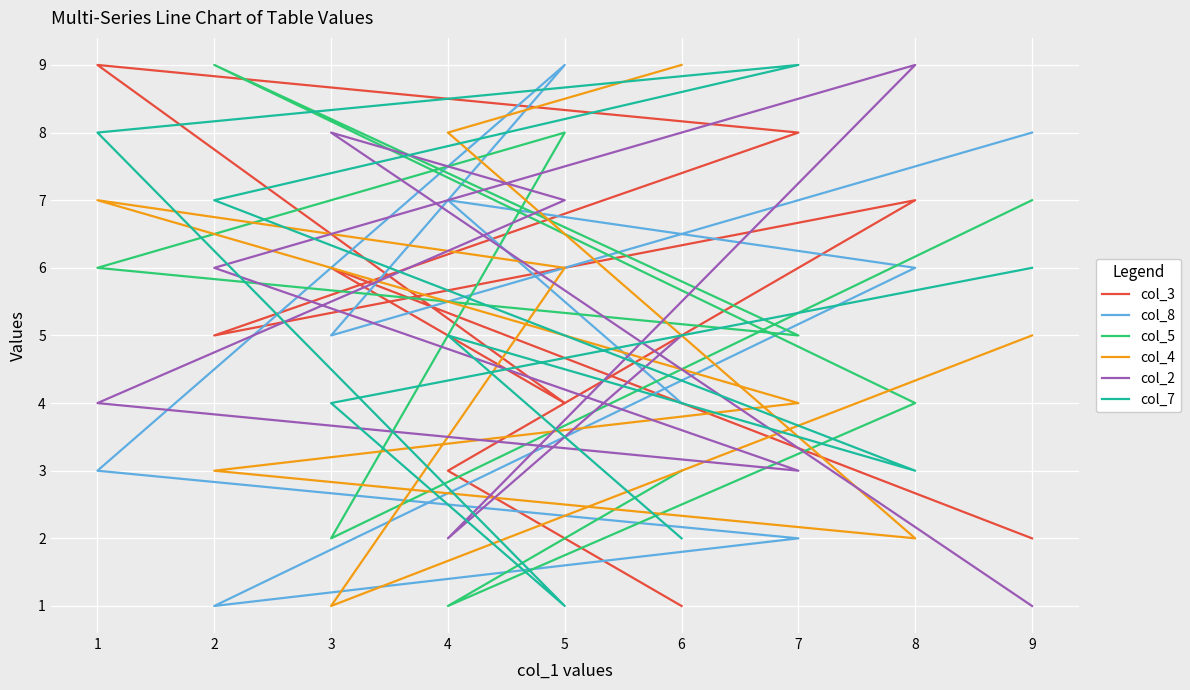

At which category does the chart reach its peak across all series?

1